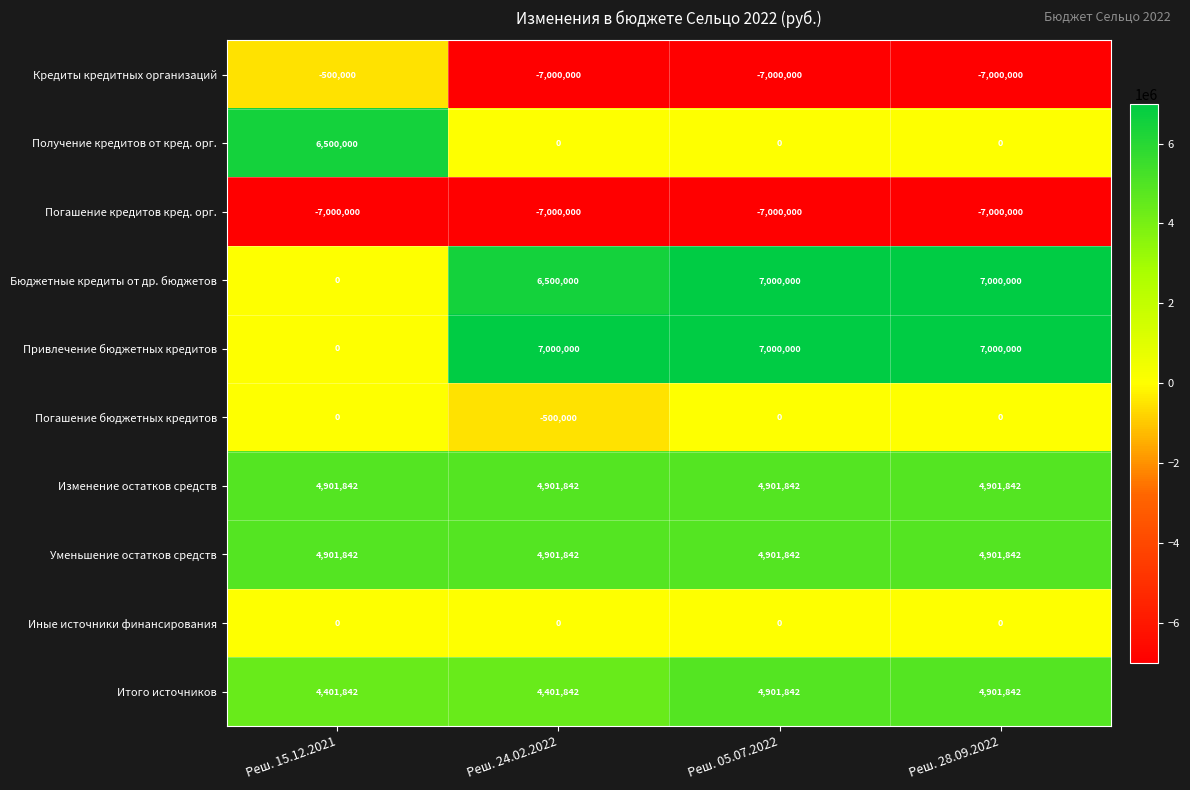

Between Реш. 15.12.2021 and Реш. 24.02.2022, which series saw the biggest shift?

Привлечение бюджетных кредитов